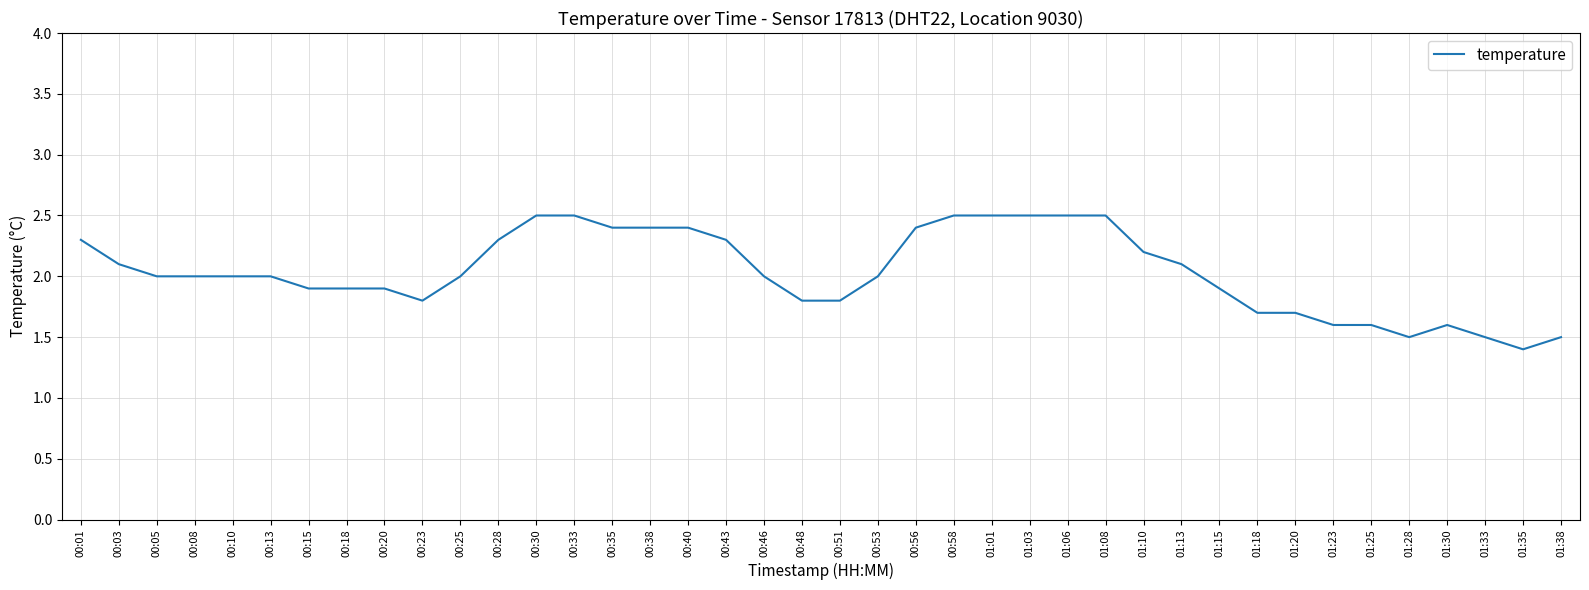

The value at 01:38 is 2.5. True or false?

False